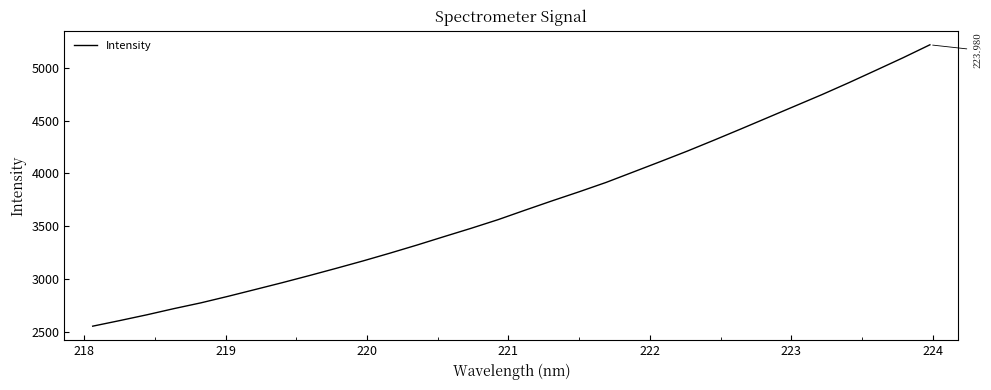

True or false: there are more than 0 points higher than both neighbors.

False